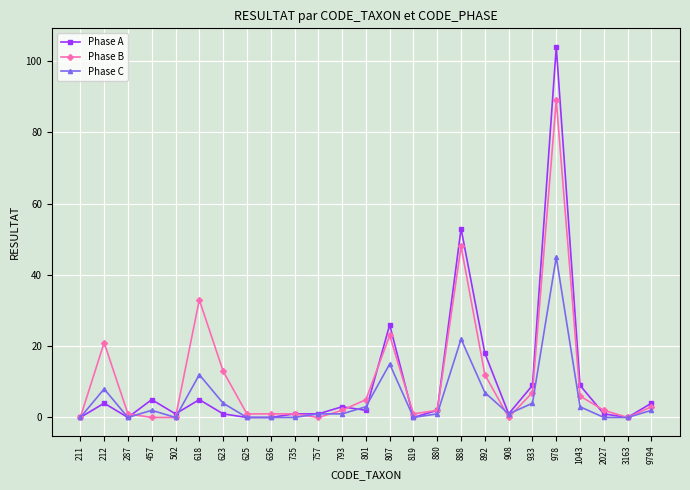

What is the total value across all series at 625?

1